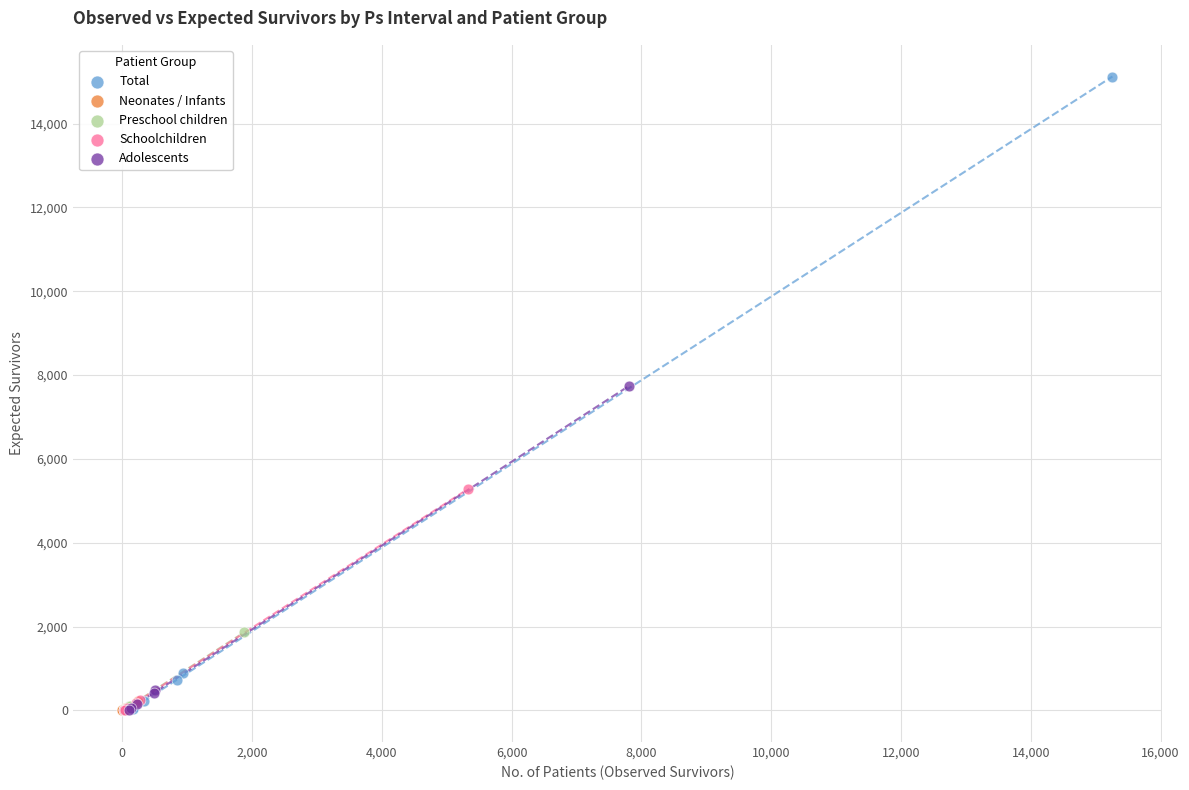

Which series has the largest Y range (max minus min)?

Total